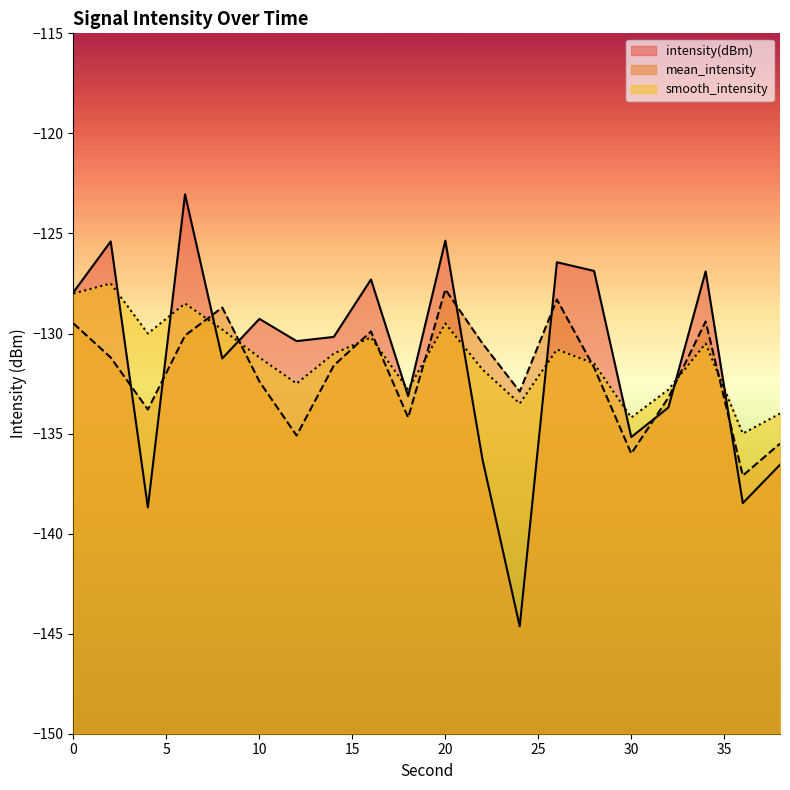

Between which two adjacent categories do smooth_intensity and intensity(dBm) first intersect?

2 and 4